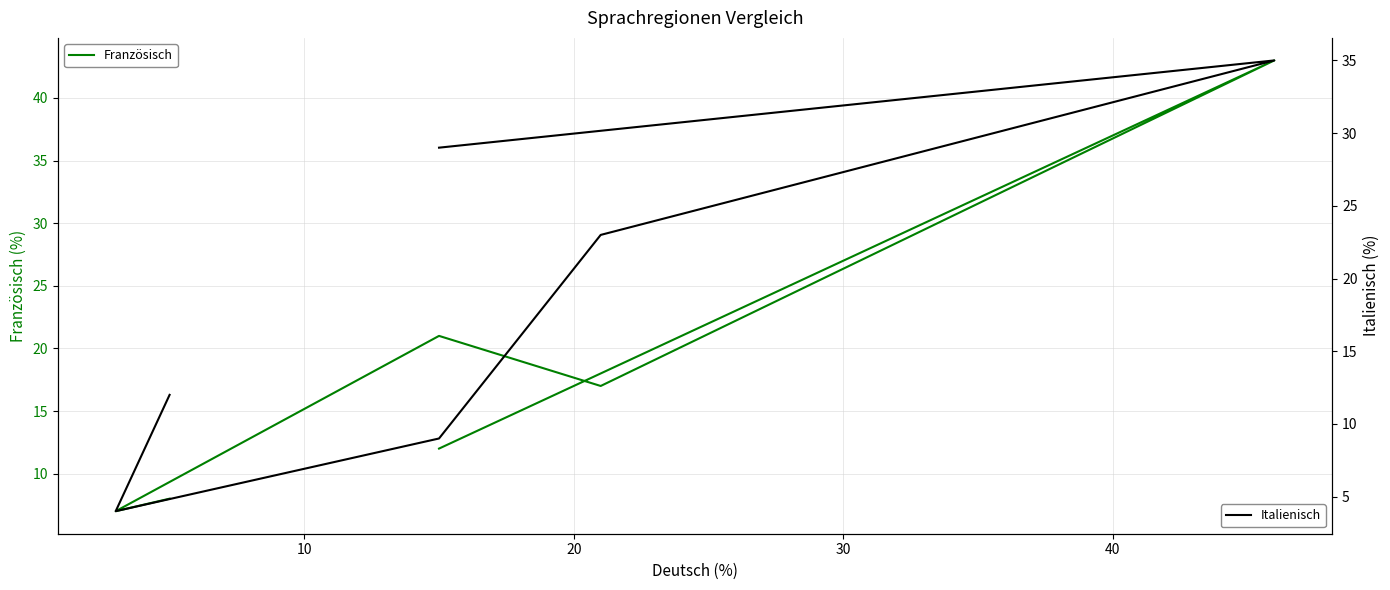

What is the sum of all Italienisch values?

112